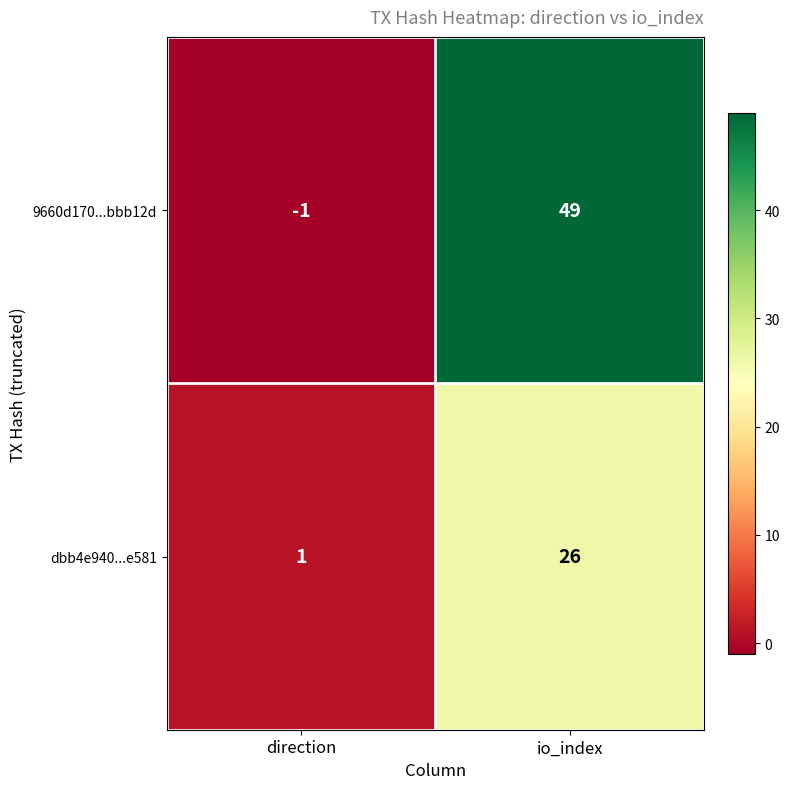

How many categories are shown in the chart?

2